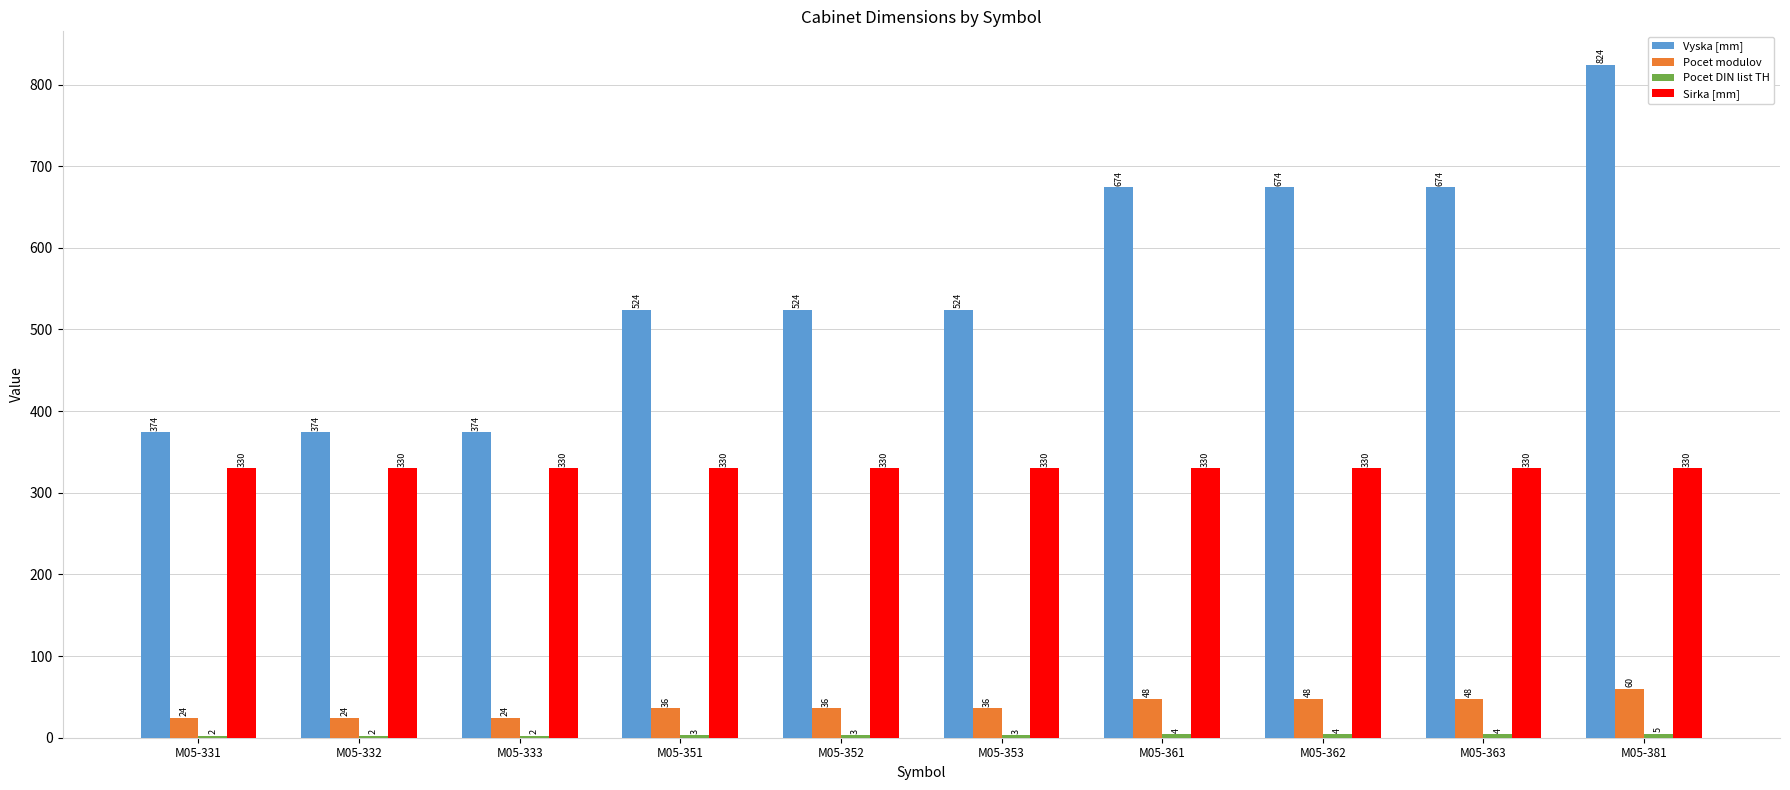

Count the Pocet modulov values in the range 24 to 48.

9